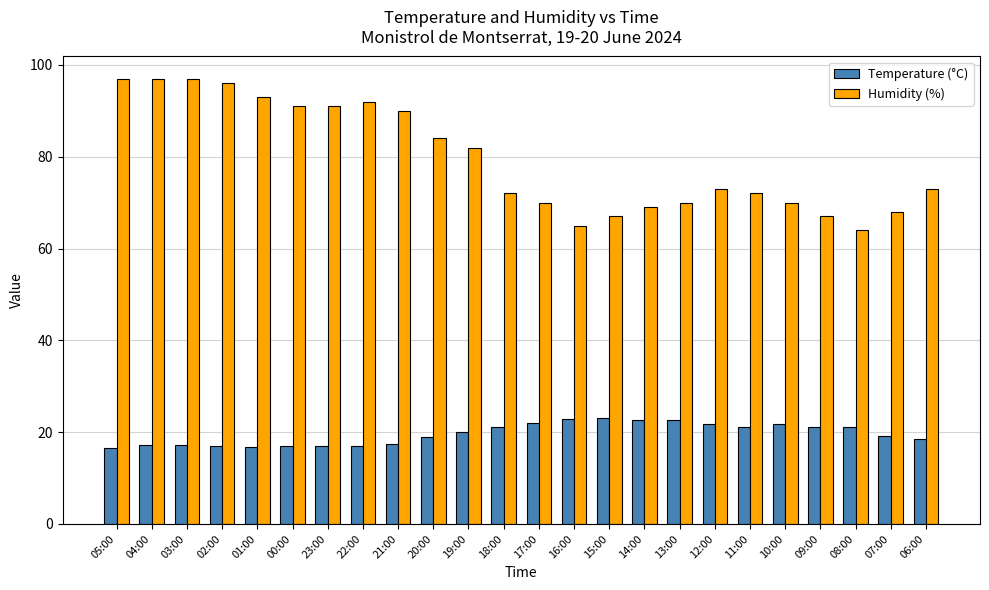

The Humidity (%) series shows 116.8 at 07:00. True or false?

False